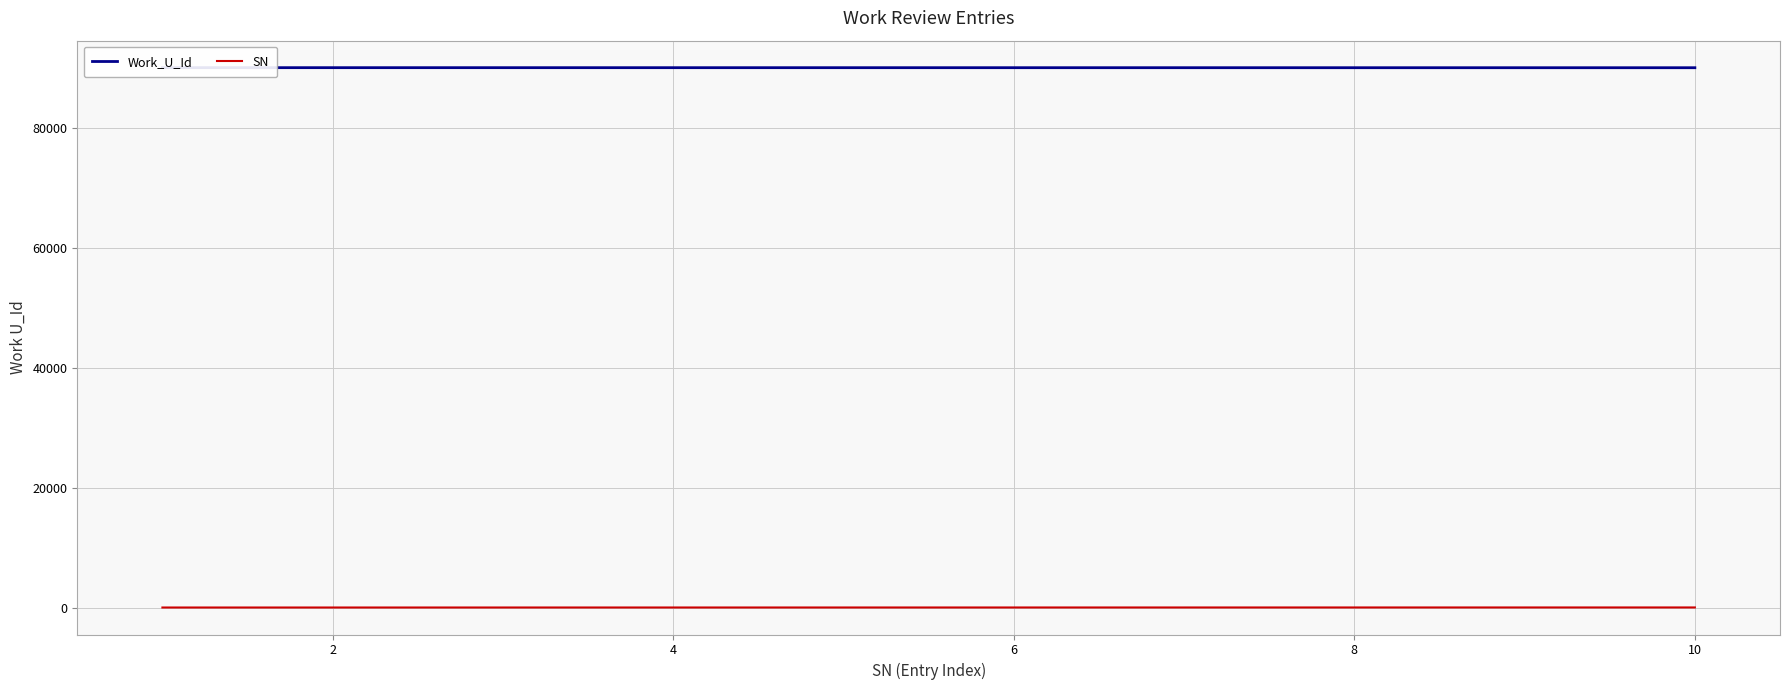

What is the difference between the second highest and second lowest values in the Work_U_Id series?

8